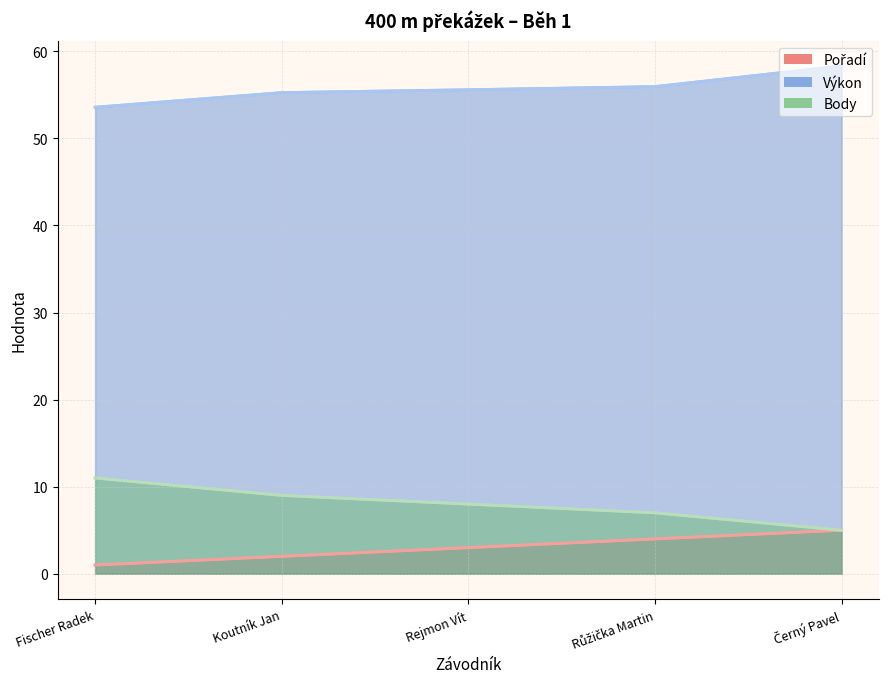

What is the sum of all Pořadí values?

15.0